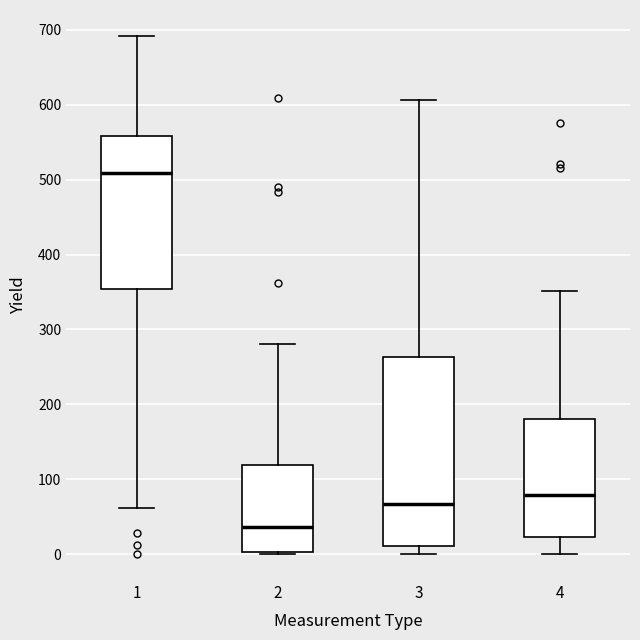

Reading left to right, transcribe this box plot: for each box, give where its median line is, the range the box spans, and where its two whiskers end, as read against the y-axis. The values are not printed on the chart, so give them approximately, as read against the axis.

1: median 510, box 350 to 560, whiskers 60 to 690
2: median 40, box 0 to 120, whiskers 0 to 280
3: median 70, box 10 to 260, whiskers 0 to 610
4: median 80, box 20 to 180, whiskers 0 to 350